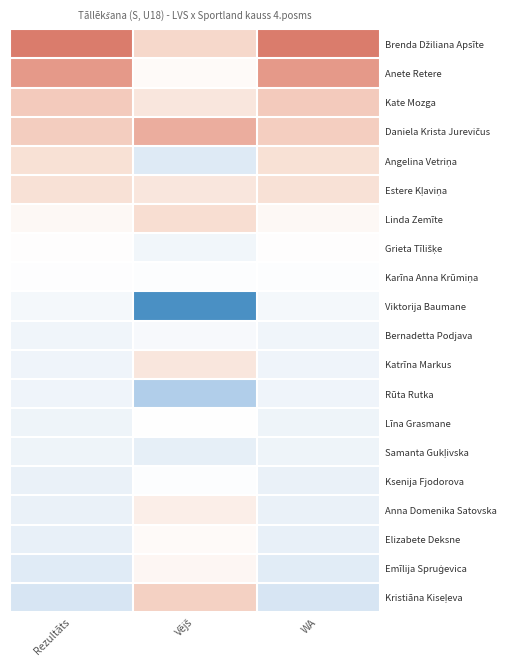

Which series has the largest total across all categories?

Brenda Džiliana Apsīte